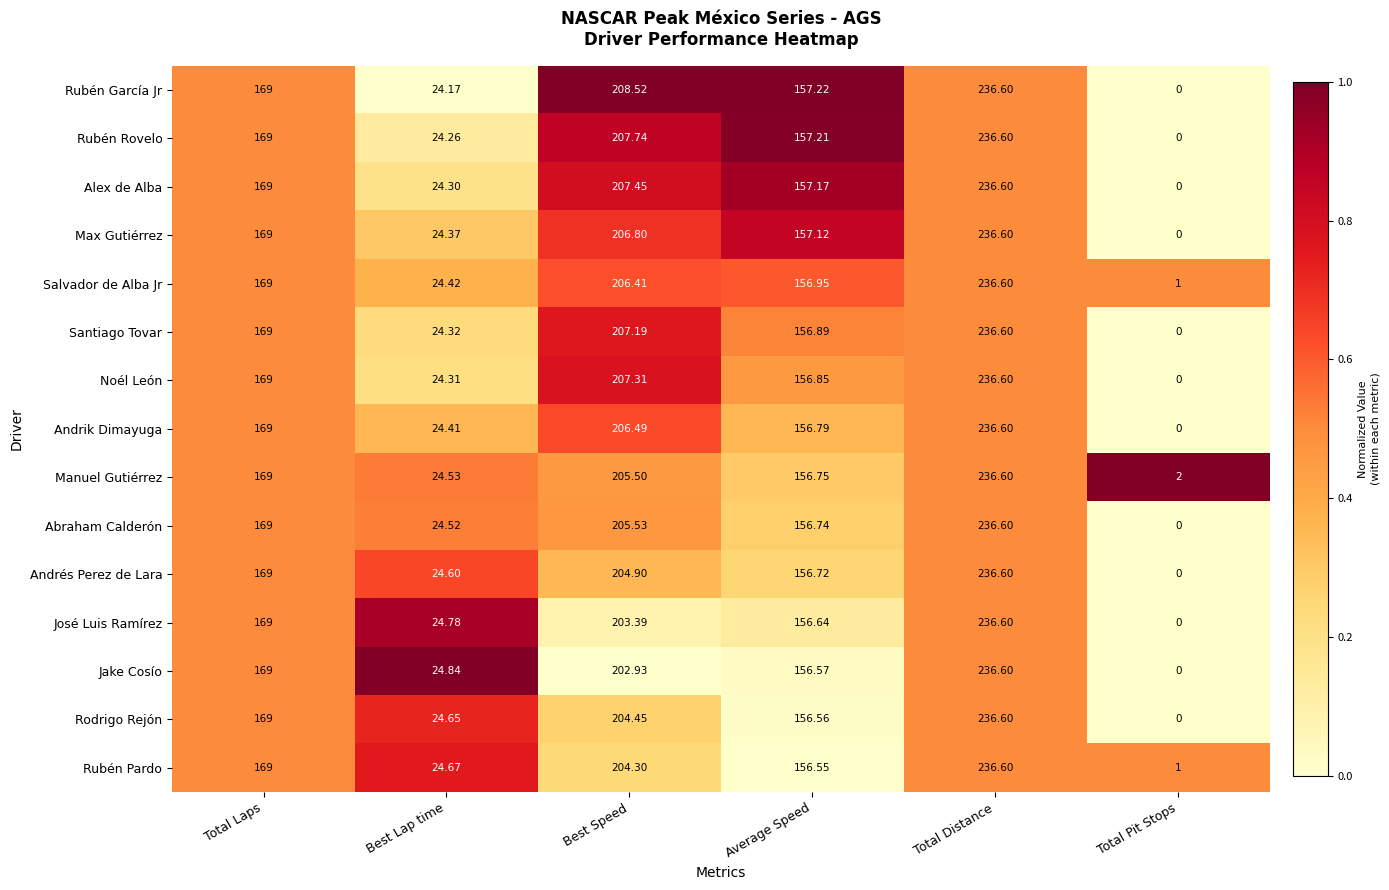

At which category is the sum across all series the highest?

Total Distance